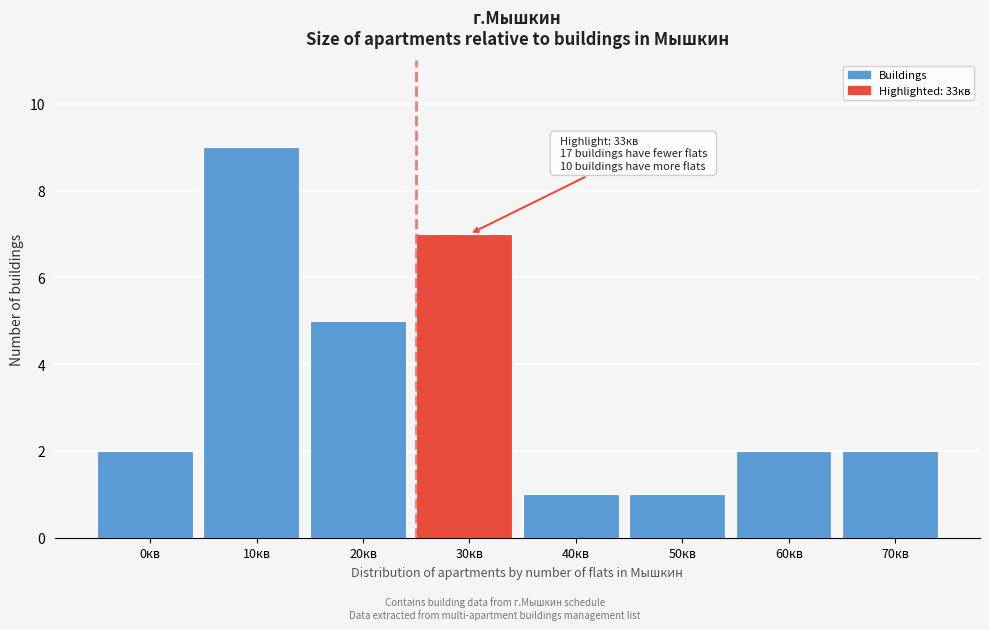

Reading left to right, extract all data points from this chart.

0кв=2	10кв=9	20кв=5	30кв=7	40кв=1	50кв=1	60кв=2	70кв=2